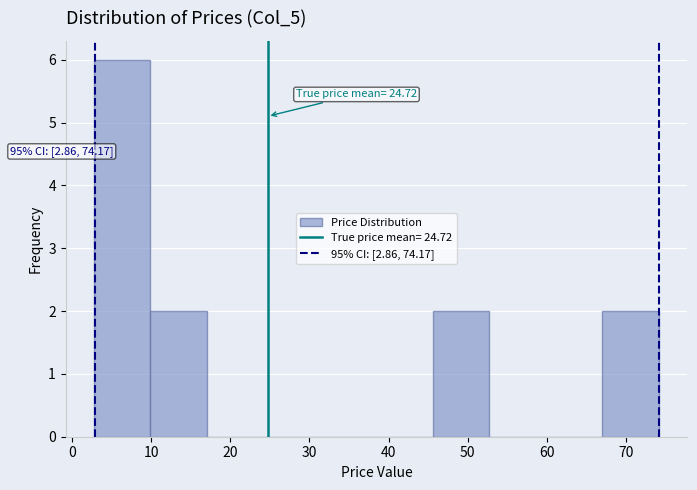

Which range on the x-axis has the tallest bar?

3 to 10